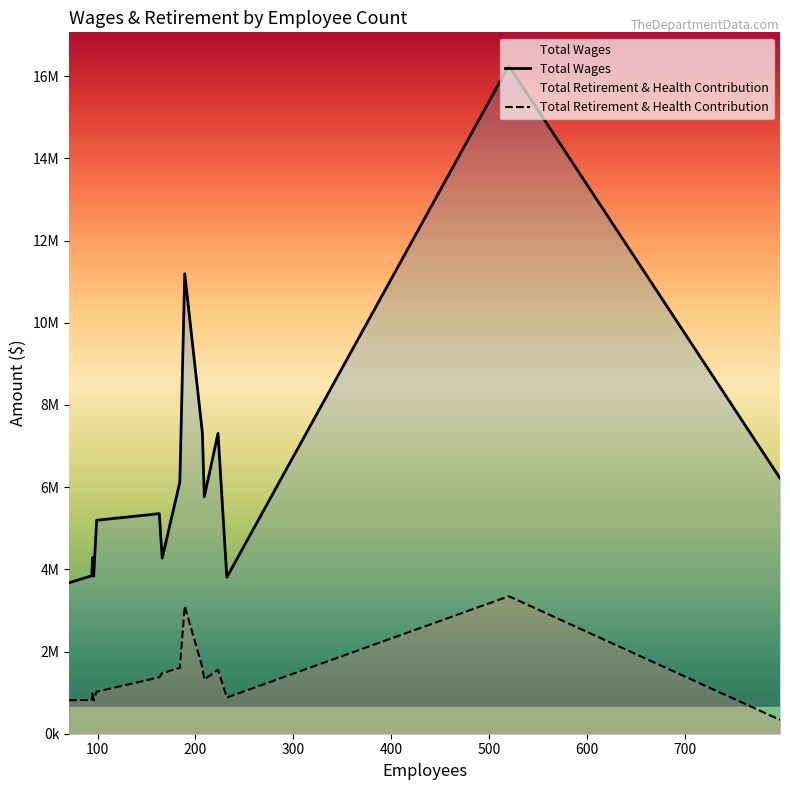

True or false: Total Wages has more than 0 points higher than both neighbors.

True